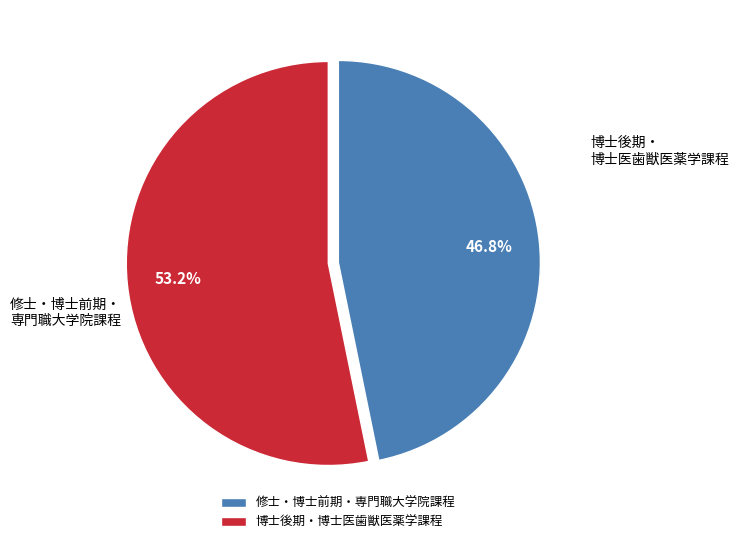

What percentage is the 修士・博士前期・専門職大学院課程 slice, to the nearest percent?

47%